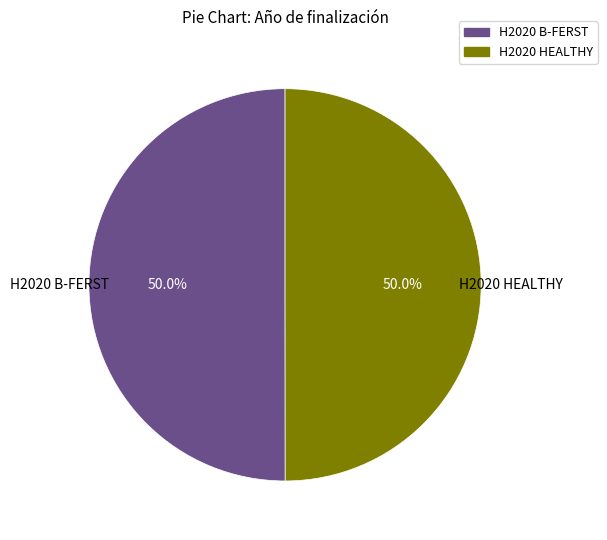

True or false: H2020 B-FERST accounts for 50% of the total.

True